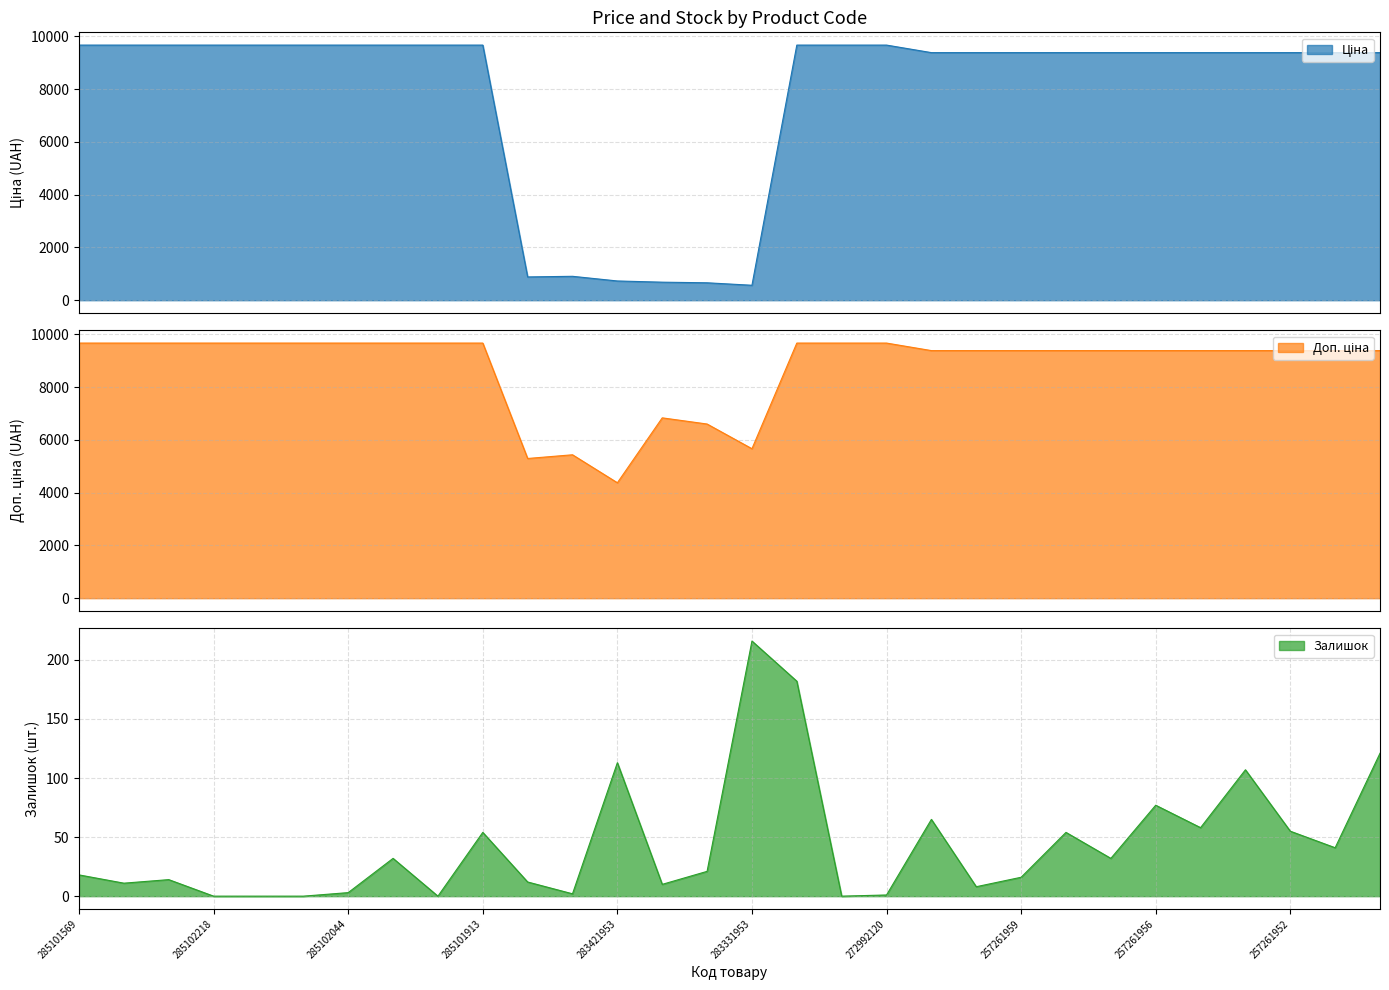

True or false: Ціна and Залишок intersect in this chart.

False